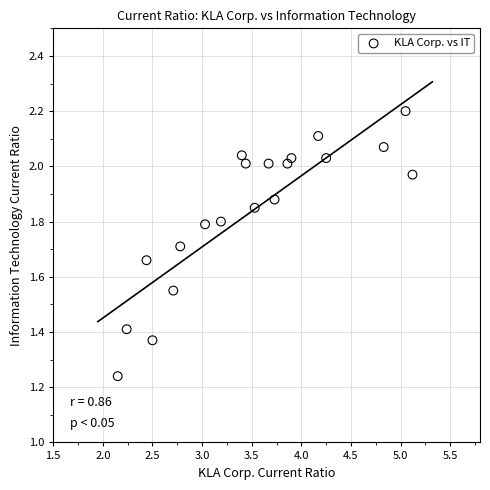

What is the range of Y values (max minus min)?

1.0